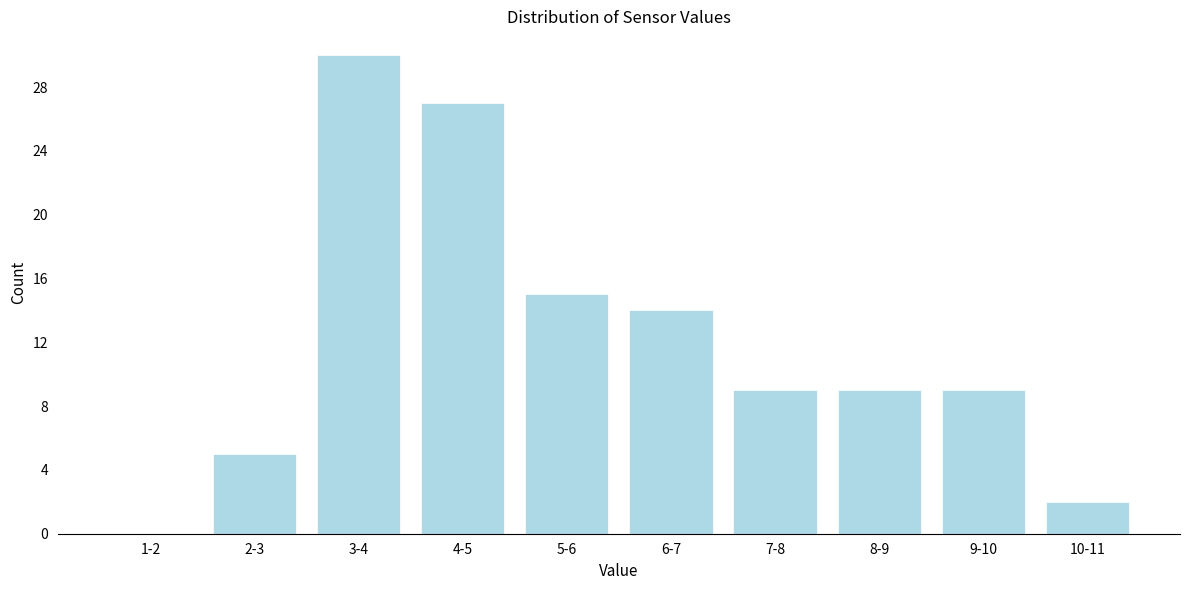

Reading left to right, what are all the values shown in this chart?

1-2=0	2-3=5	3-4=30	4-5=27	5-6=15	6-7=14	7-8=9	8-9=9	9-10=9	10-11=2